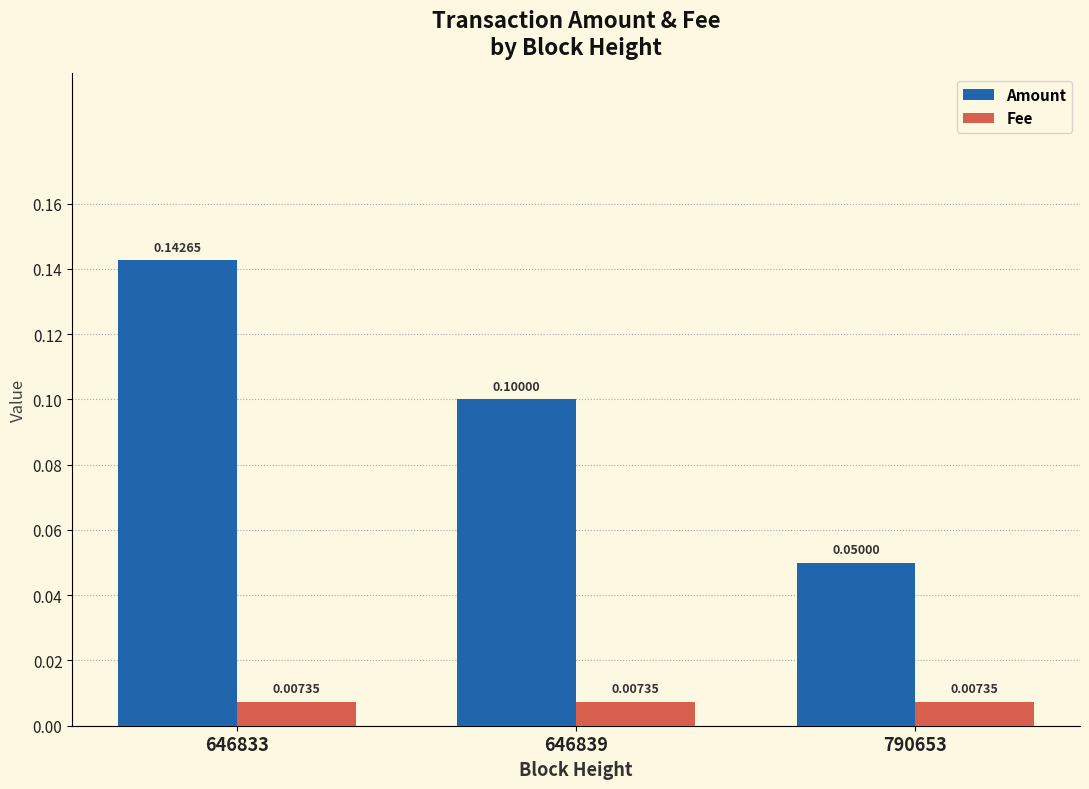

Which series changed the most between 646839 and 790653?

Amount